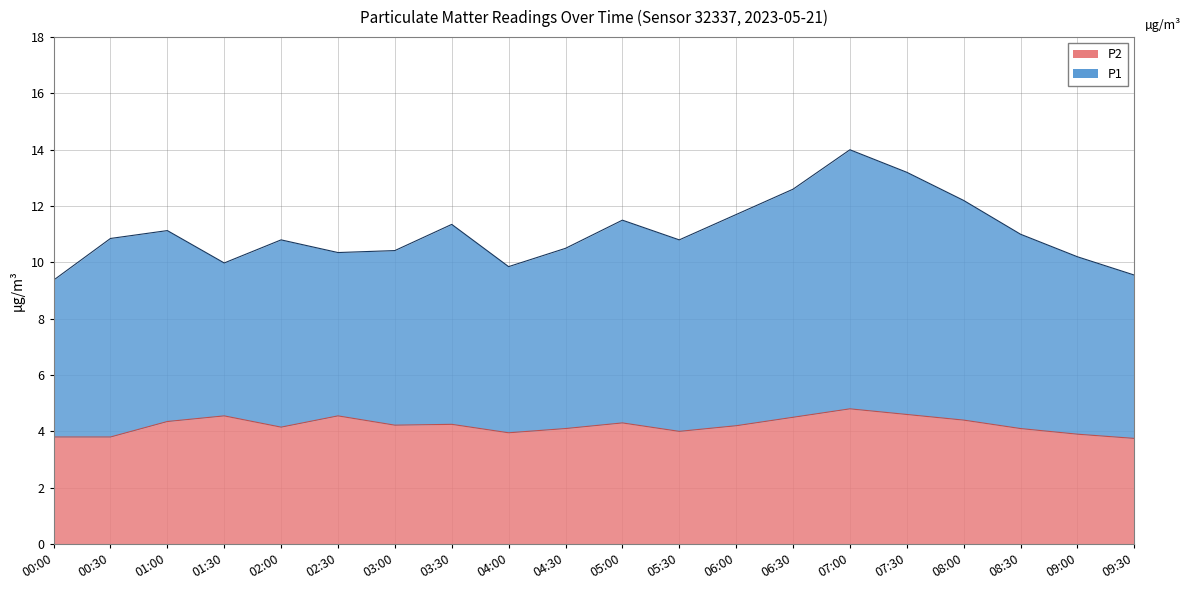

What is the value of the 20th point from the left?

3.8